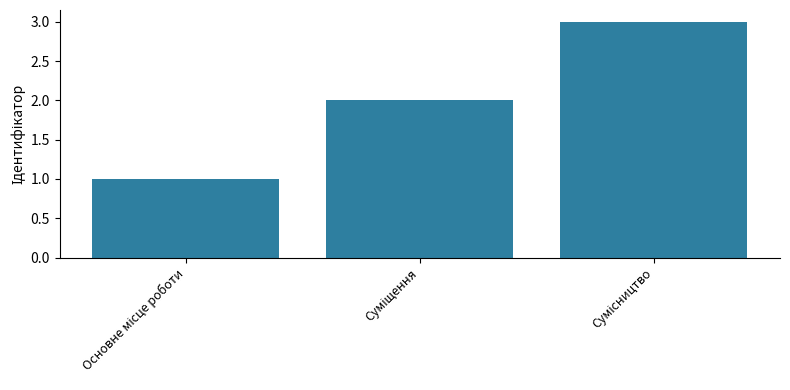

What is the difference between the second highest and minimum values?

1